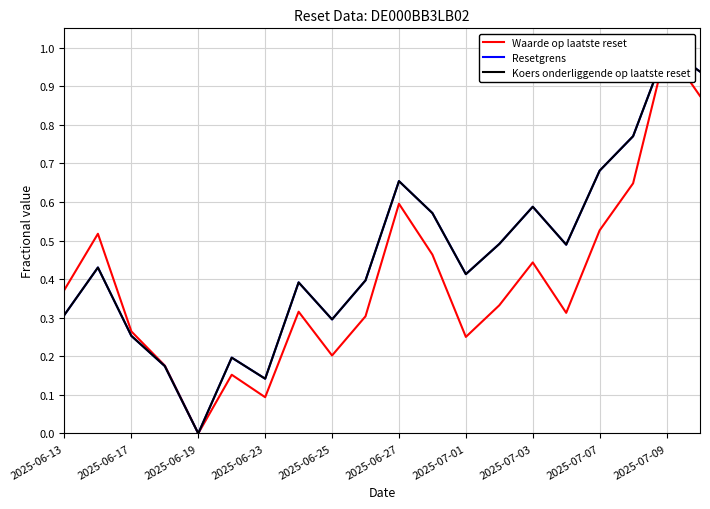

What is the highest value of the Resetgrens series?

1.0